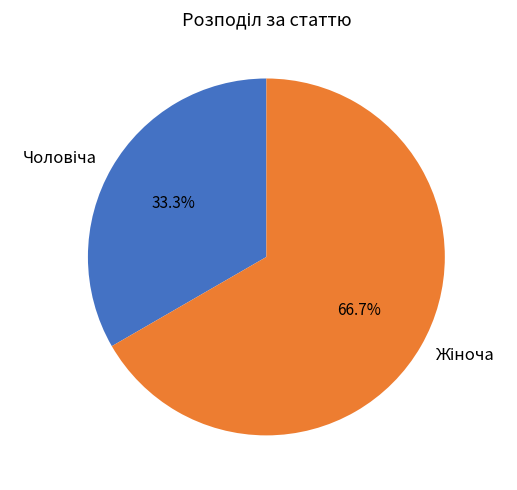

Is there any slice that represents more than half of the pie?

Yes